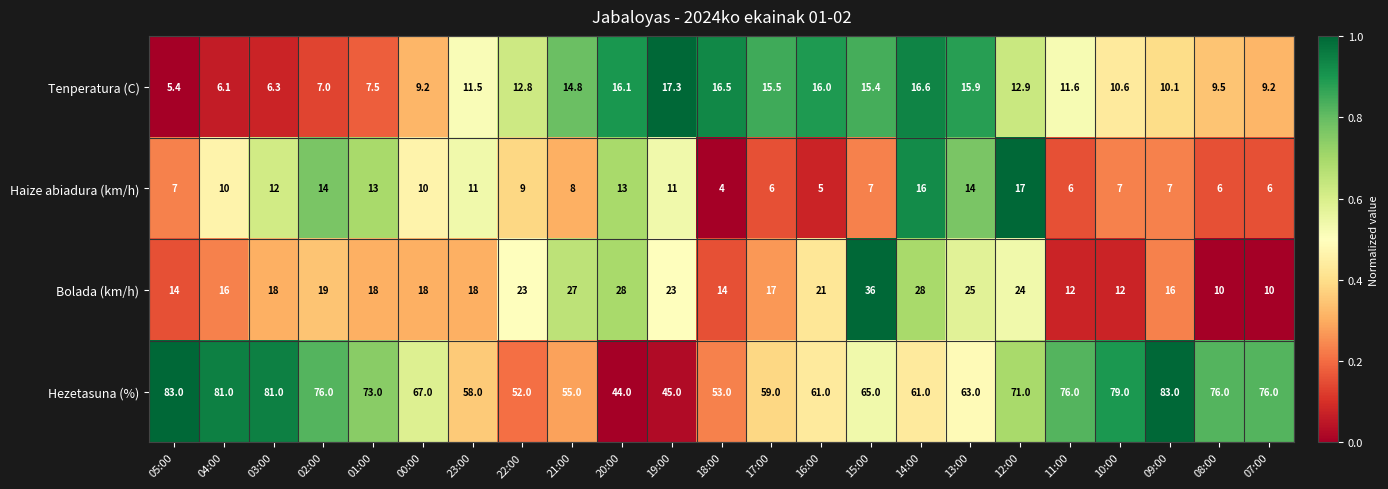

Rank the series by their maximum value, from lowest to highest.

Haize abiadura (km/h), Tenperatura (C), Bolada (km/h), Hezetasuna (%)